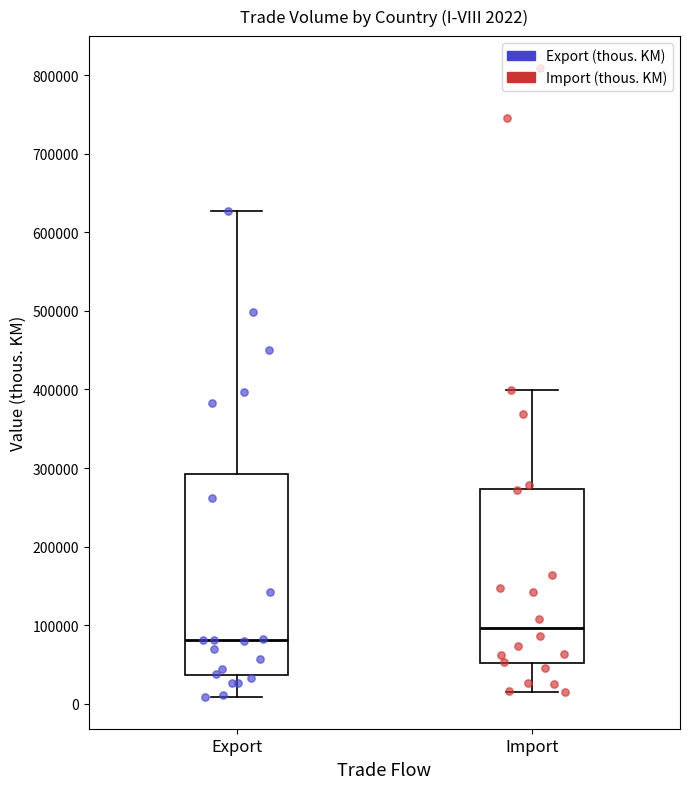

Comparing the boxes themselves (not the whiskers), which one is the tallest?

Export